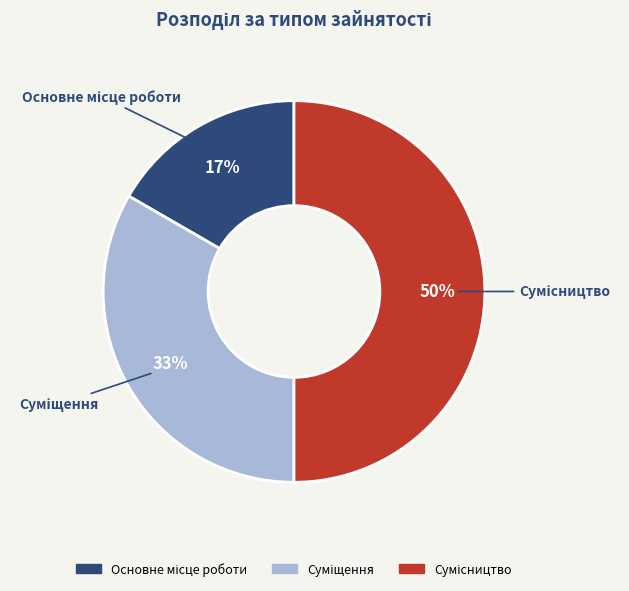

To the nearest percent, what is the average slice percentage?

33%